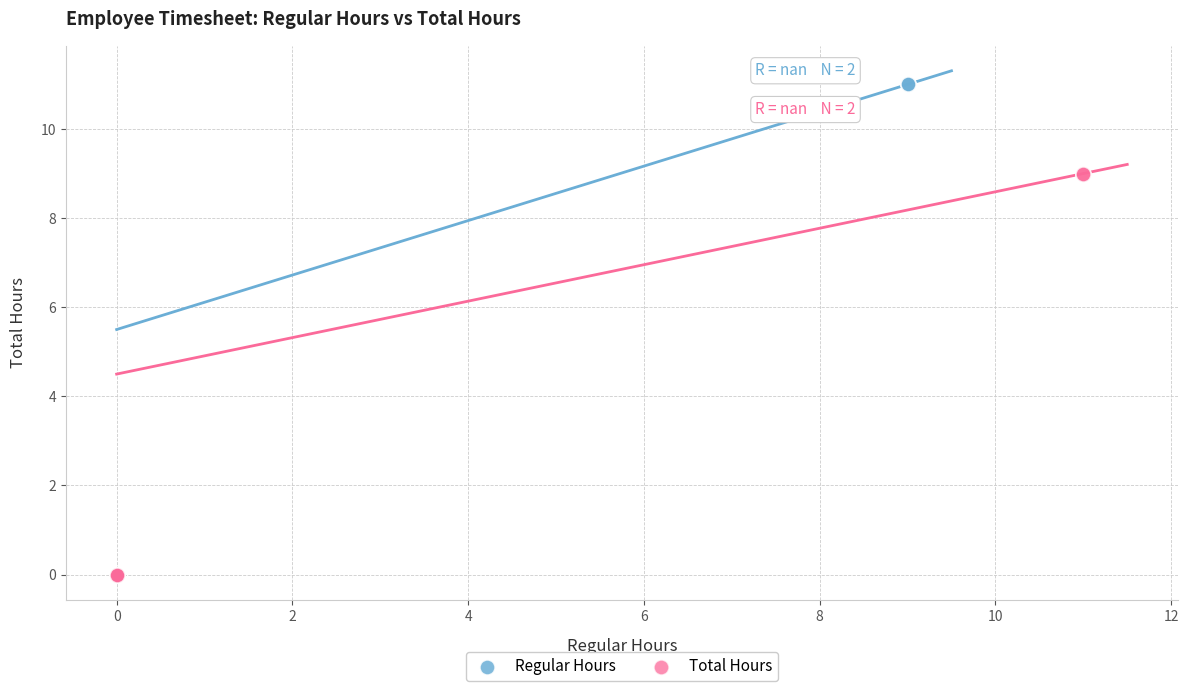

Which series has the largest Y range (max minus min)?

Regular Hours